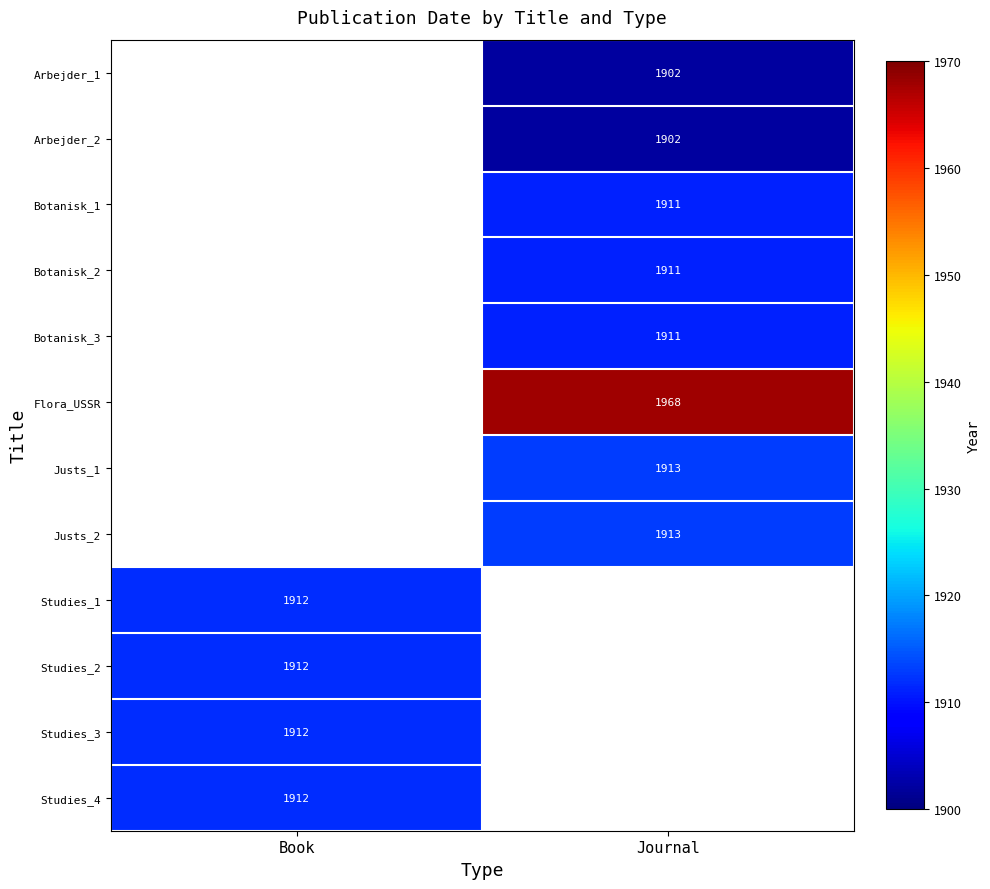

Is it true that Studies_1 equals 2728.0 at Book?

False